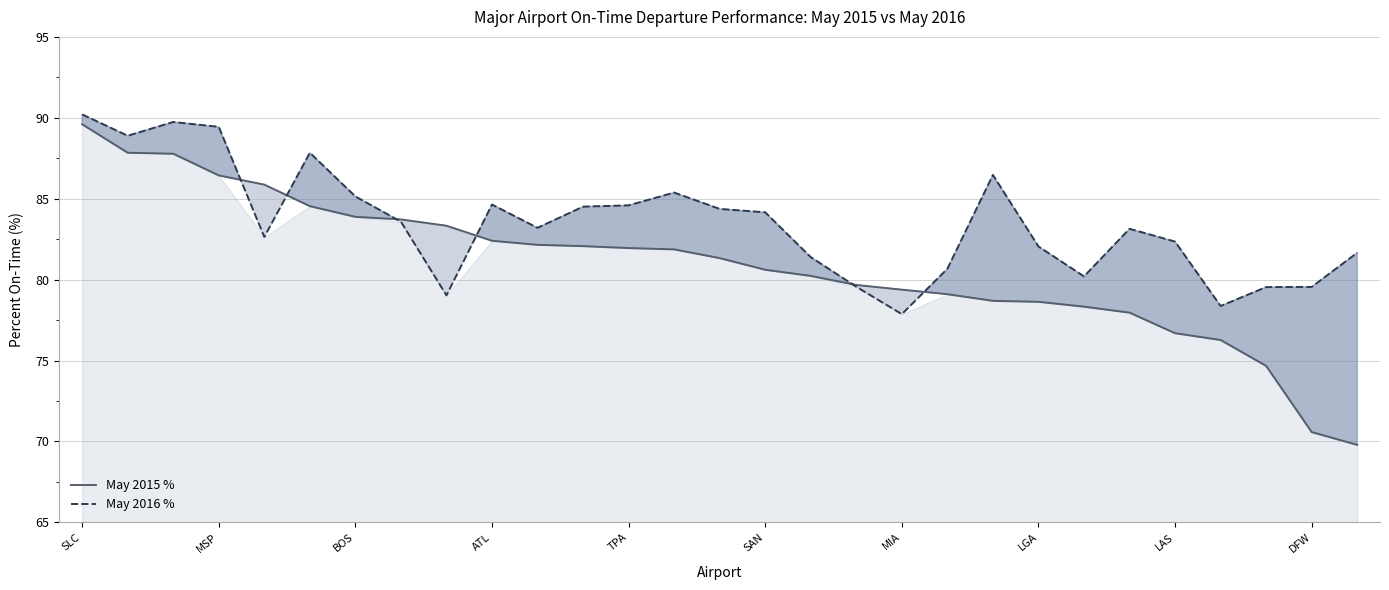

At which label does May 2015 % reach its peak?

SLC